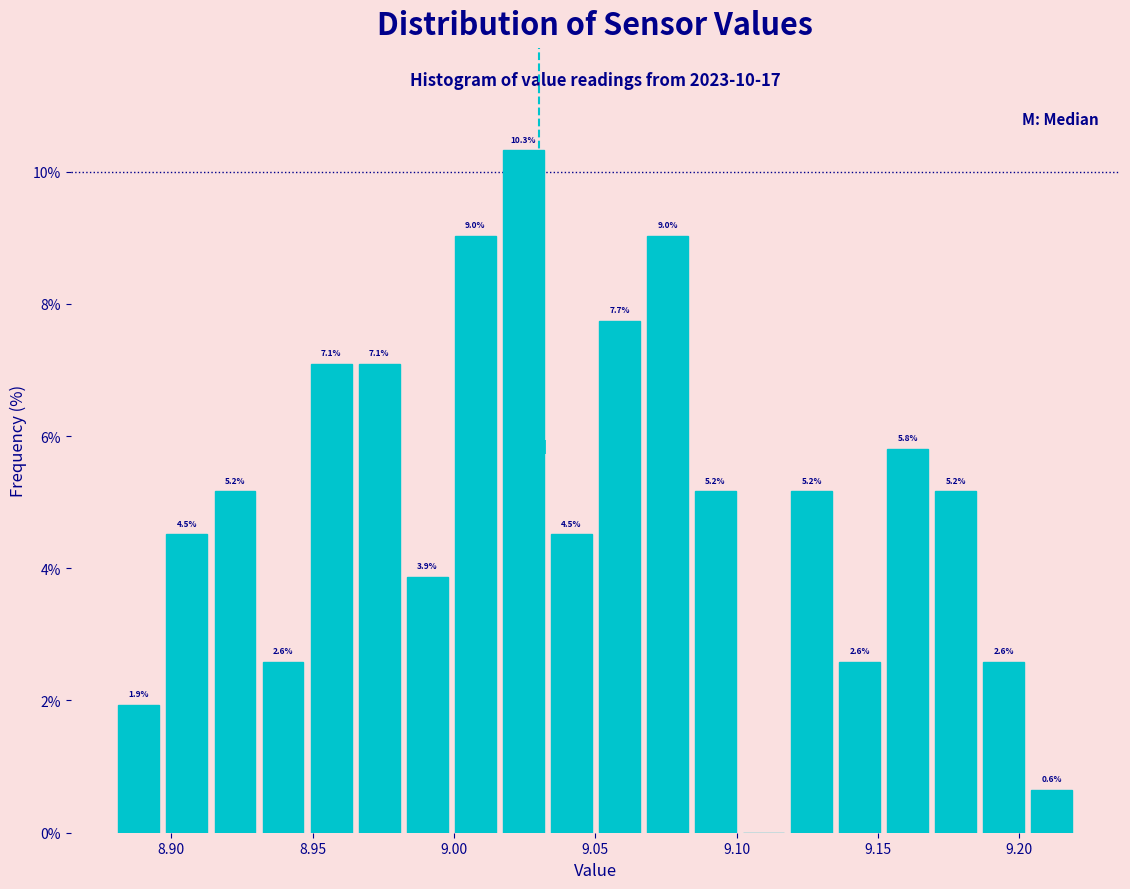

Read against the x-axis, roughly where is the centre of the tallest bar?

9.025